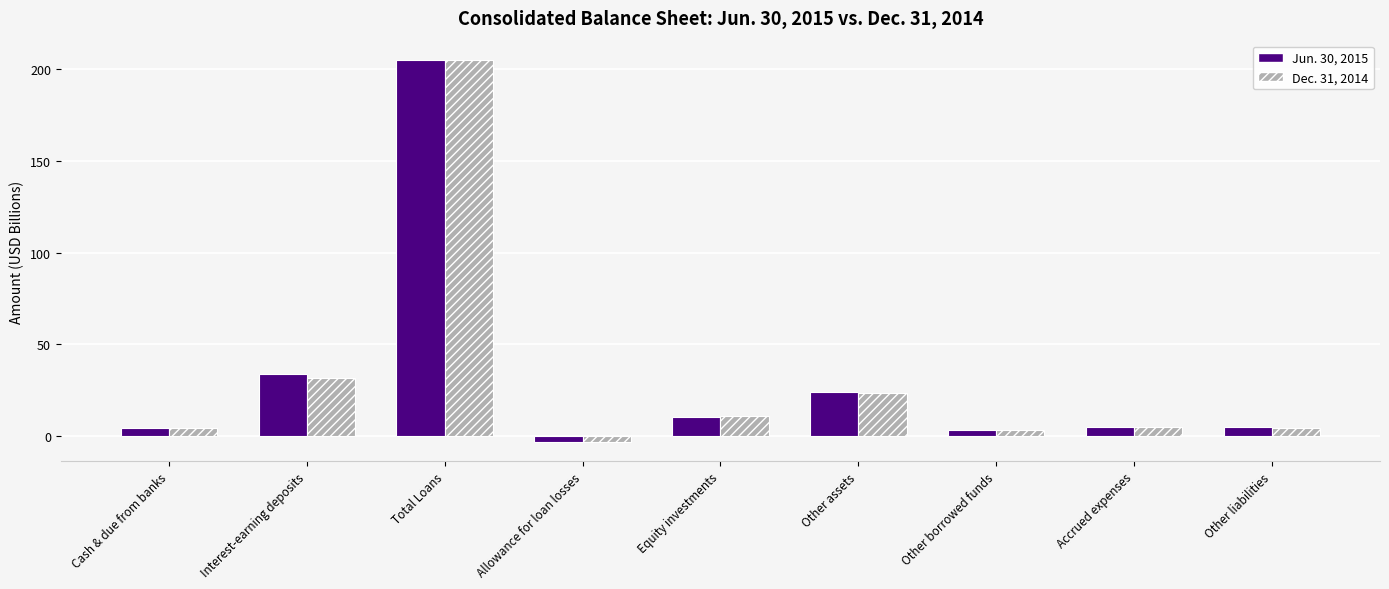

Which series has the widest spread of values?

Jun. 30, 2015